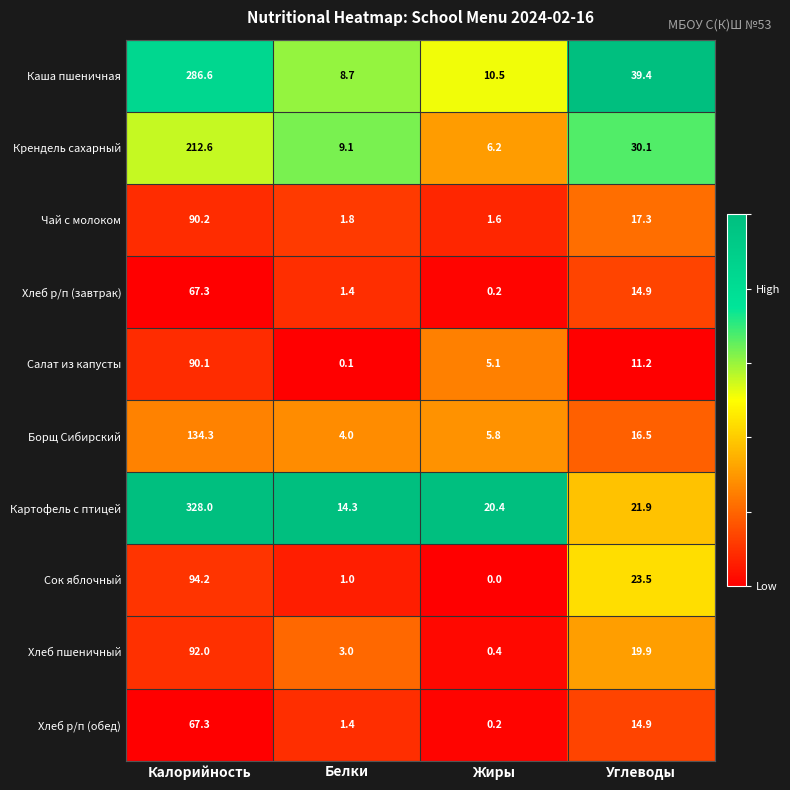

At which category does the chart reach its peak across all series?

Калорийность